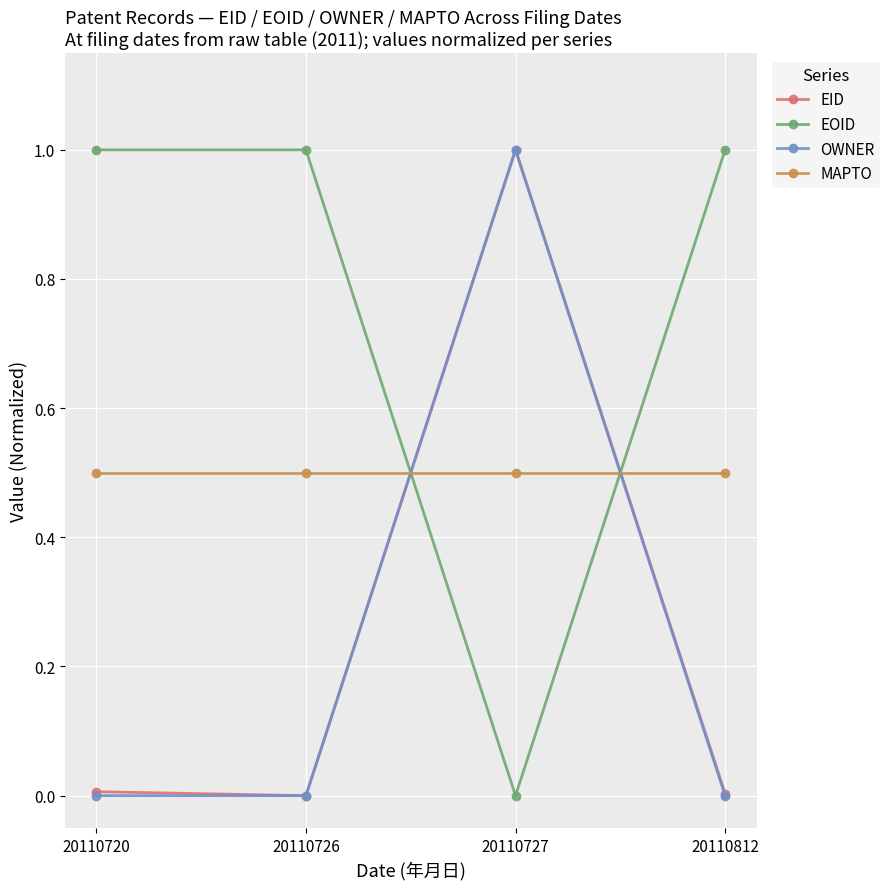

How many series are shown in this chart?

4